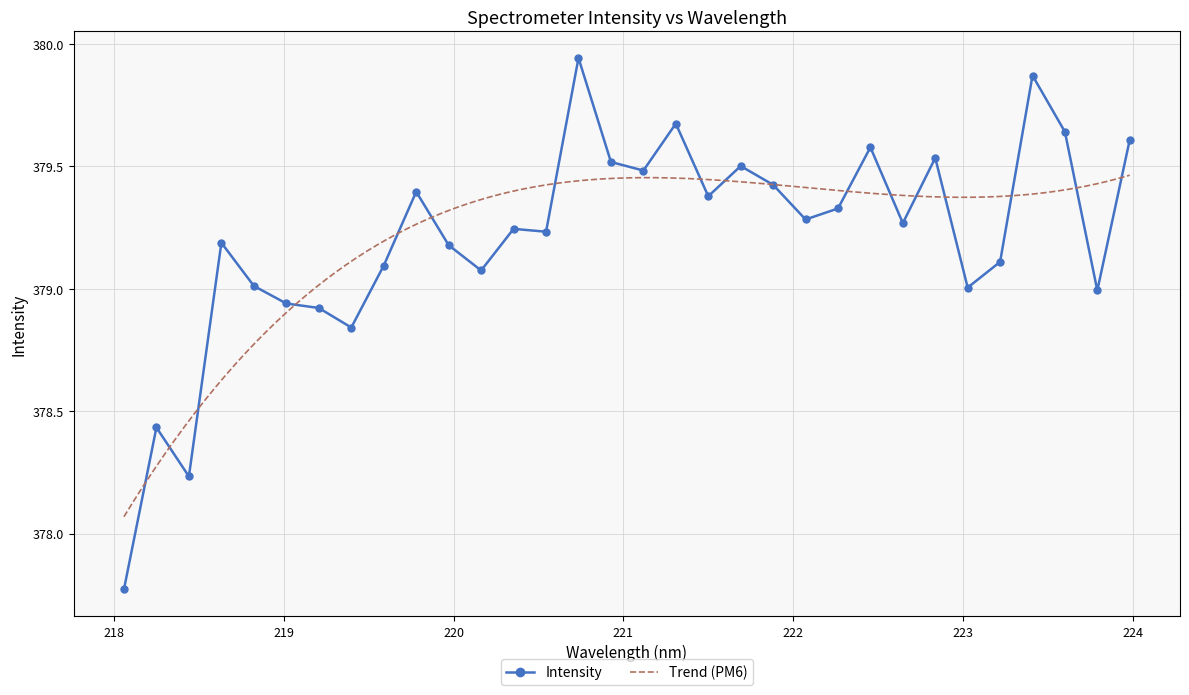

The chart shows a value of 379.3 at 222.263. True or false?

True